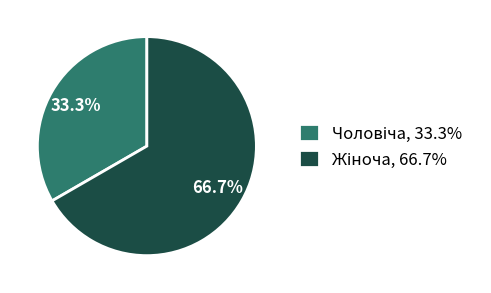

How many slices are in this pie chart?

2